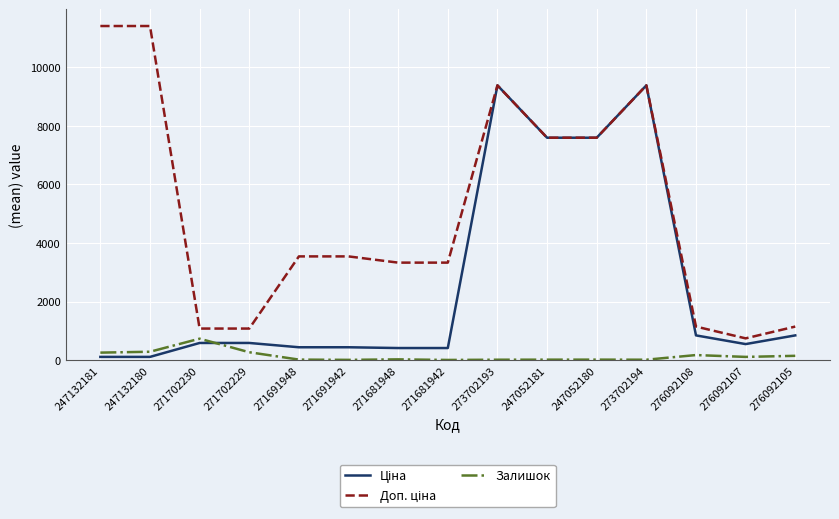

What position from the right is 271681948?

9